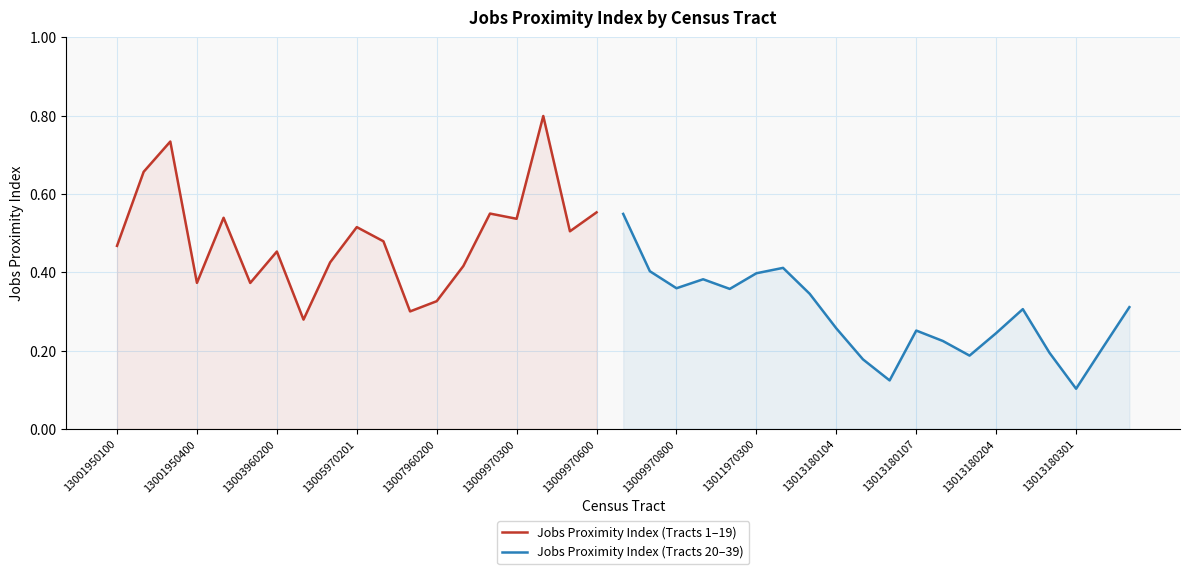

Count the values in the range 0 to 1.

39